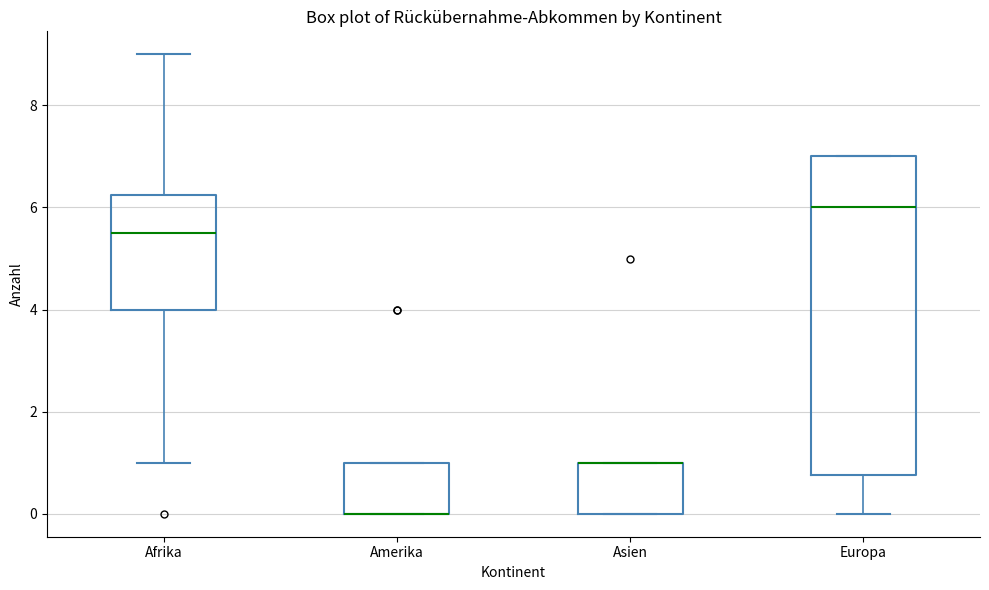

Which box is the tallest, from its lower edge to its upper edge?

Europa